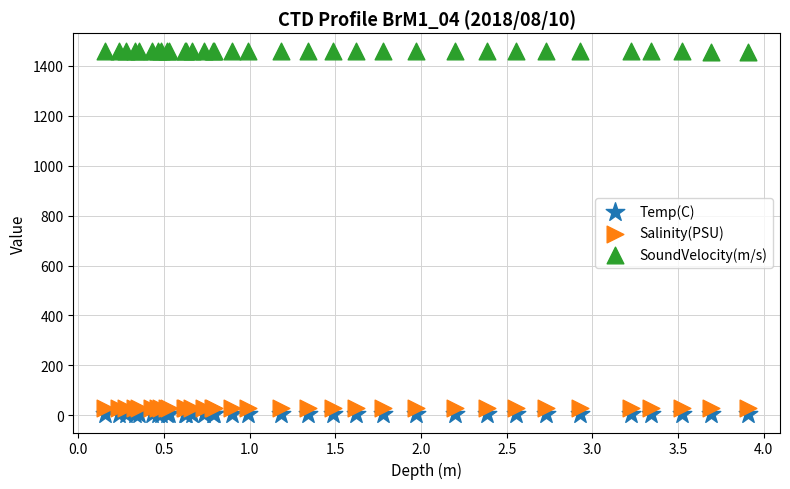

Which series contains the lowest Y value?

Temp(C)